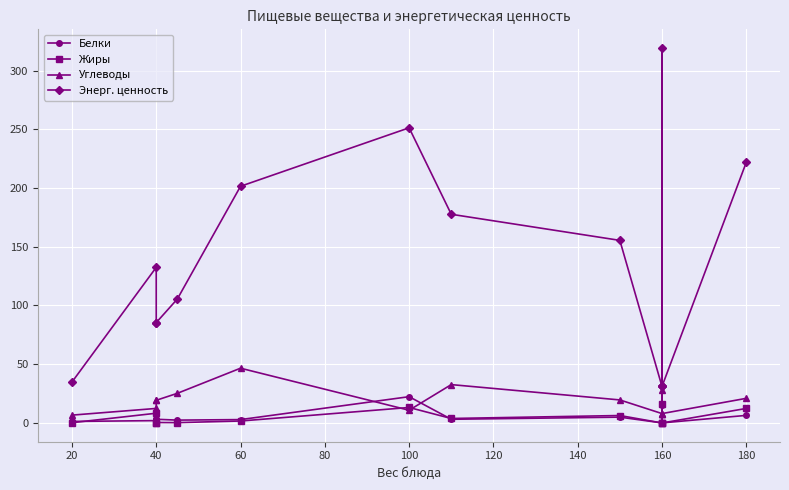

How many distinct data groups are displayed?

4